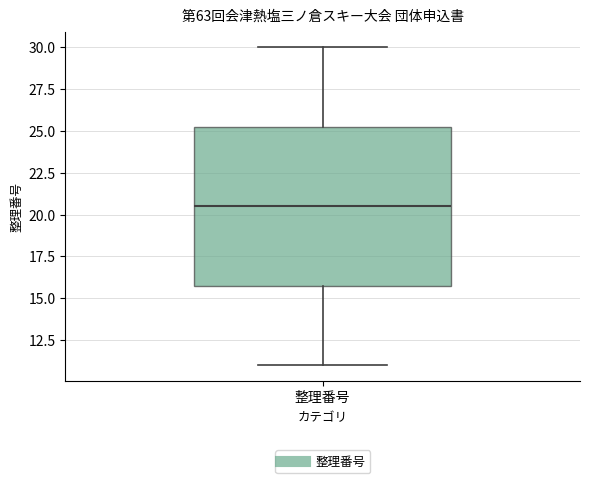

Read this box plot against the y-axis: the position of the median line, the range covered by the box, and the ends of both whiskers. The values are not printed on the chart, so give them approximately, as read against the axis.

median 20.5, box 16.0 to 25.5, whiskers 11.0 to 30.0